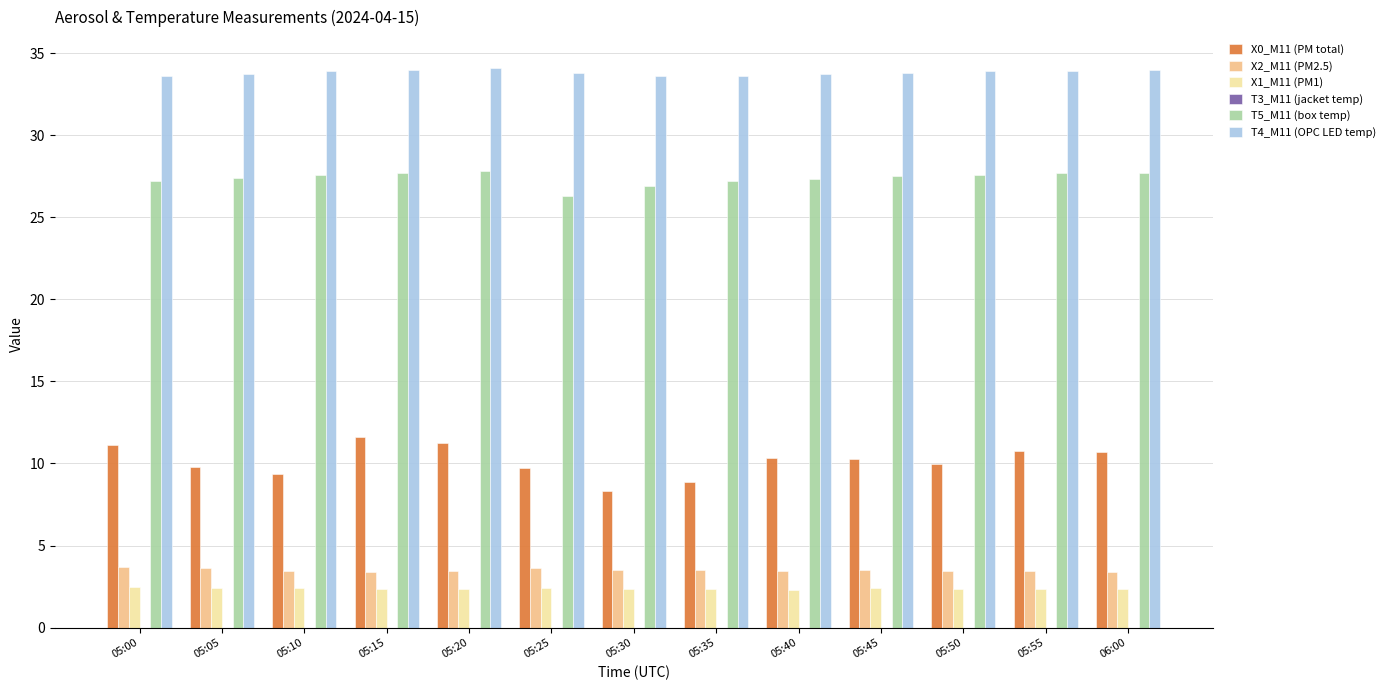

What is the maximum value for T5_M11 (box temp)?

27.8